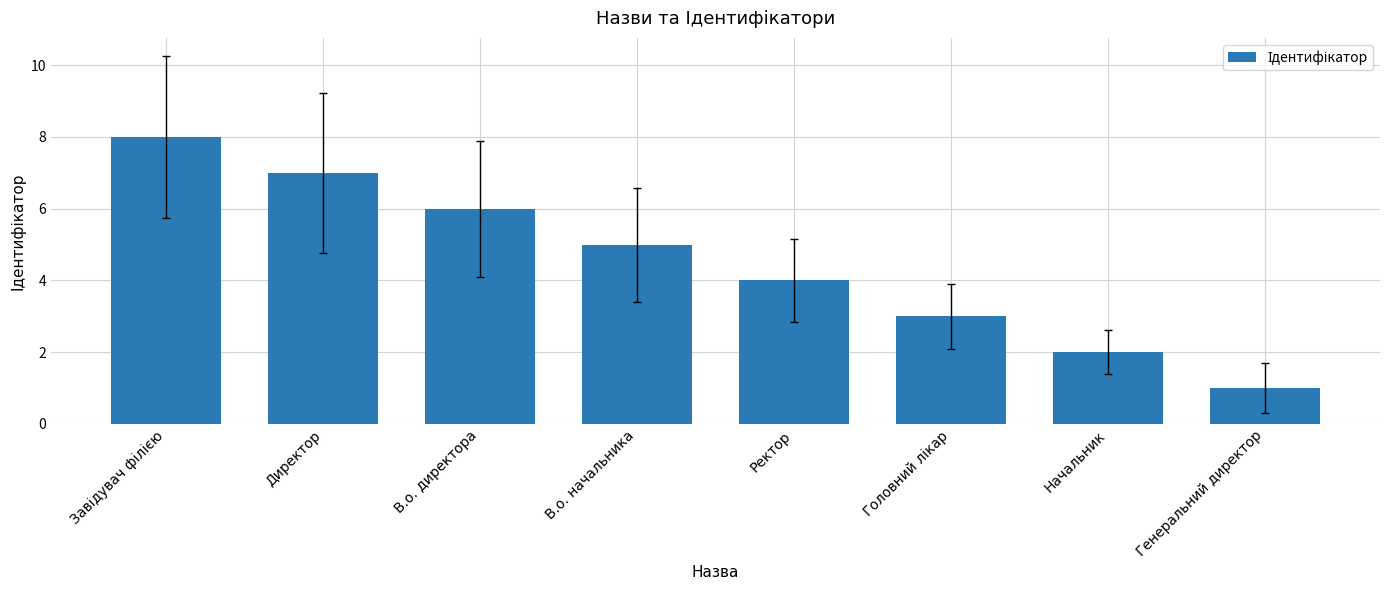

Between В.о. начальника and Генеральний директор, which is larger?

В.о. начальника